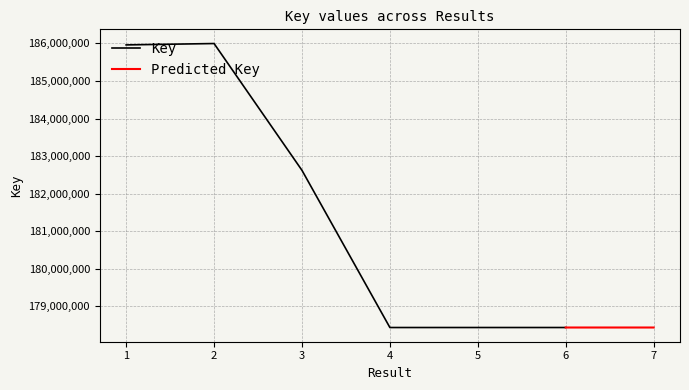

What is the sum of the values at 4 and 1?

364396760